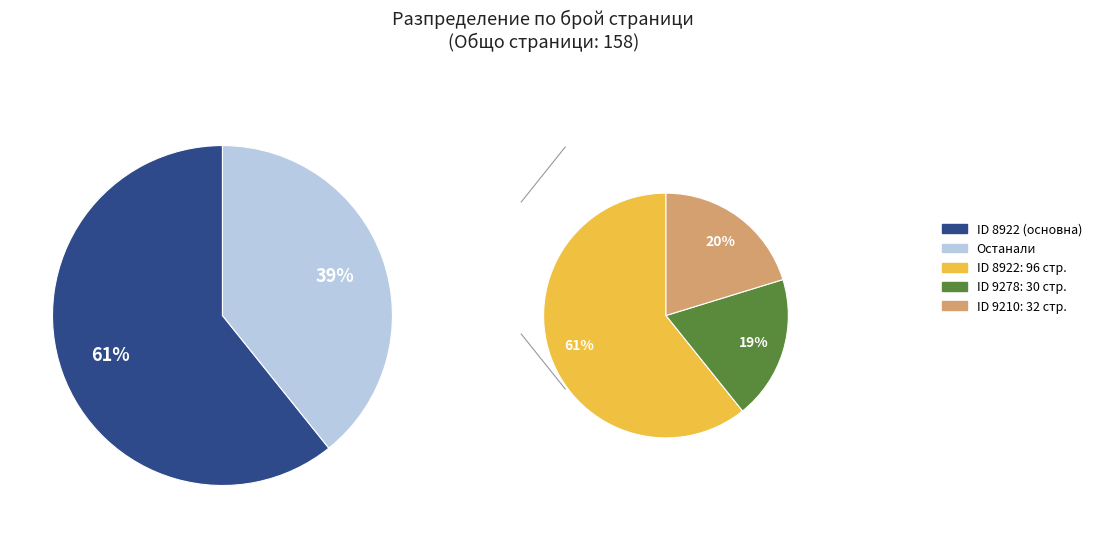

What is the change in value from 8922 to 9210?

-64